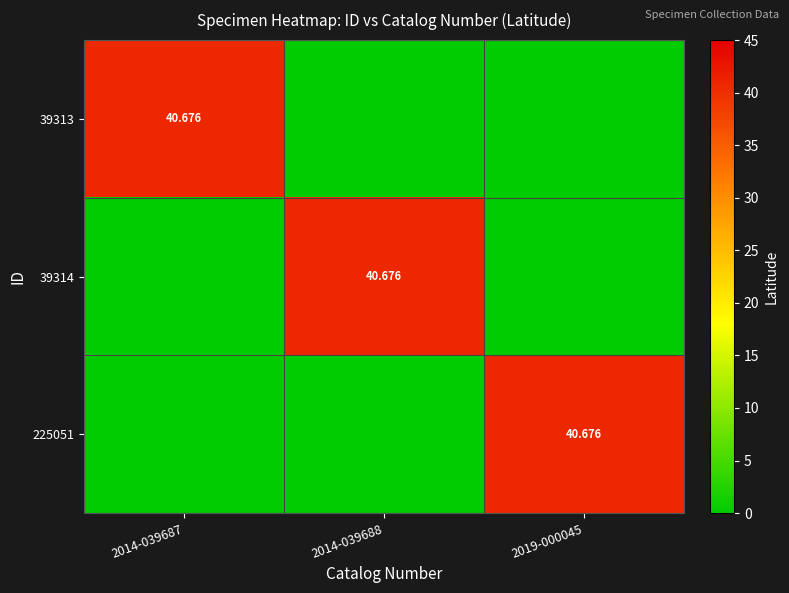

How many categories are shown in the chart?

3